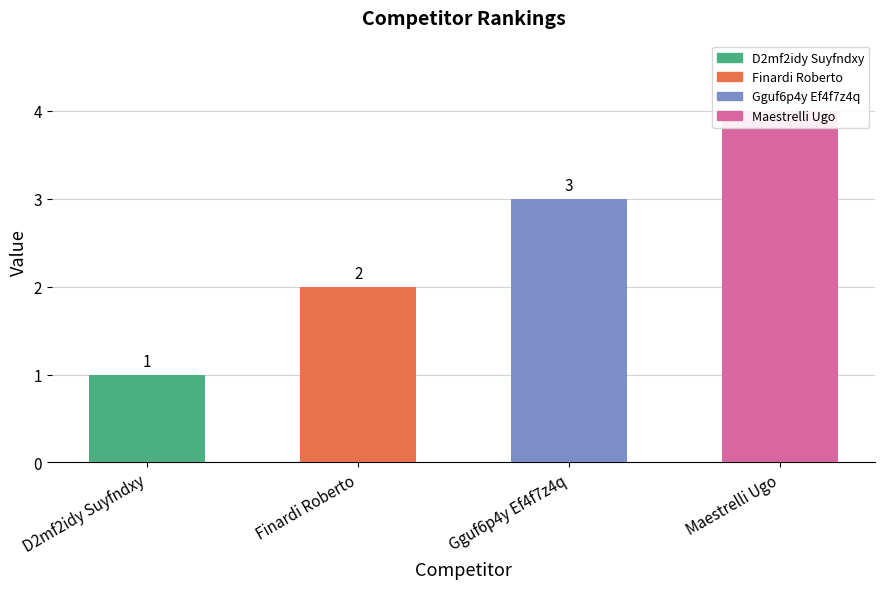

What is the minimum value shown in the chart?

1